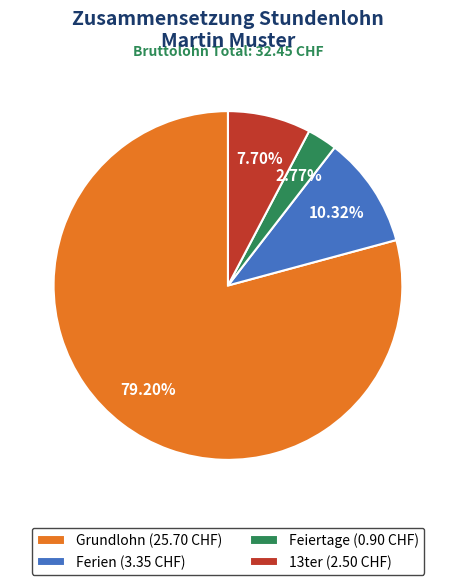

Which category accounts for the majority?

Grundlohn